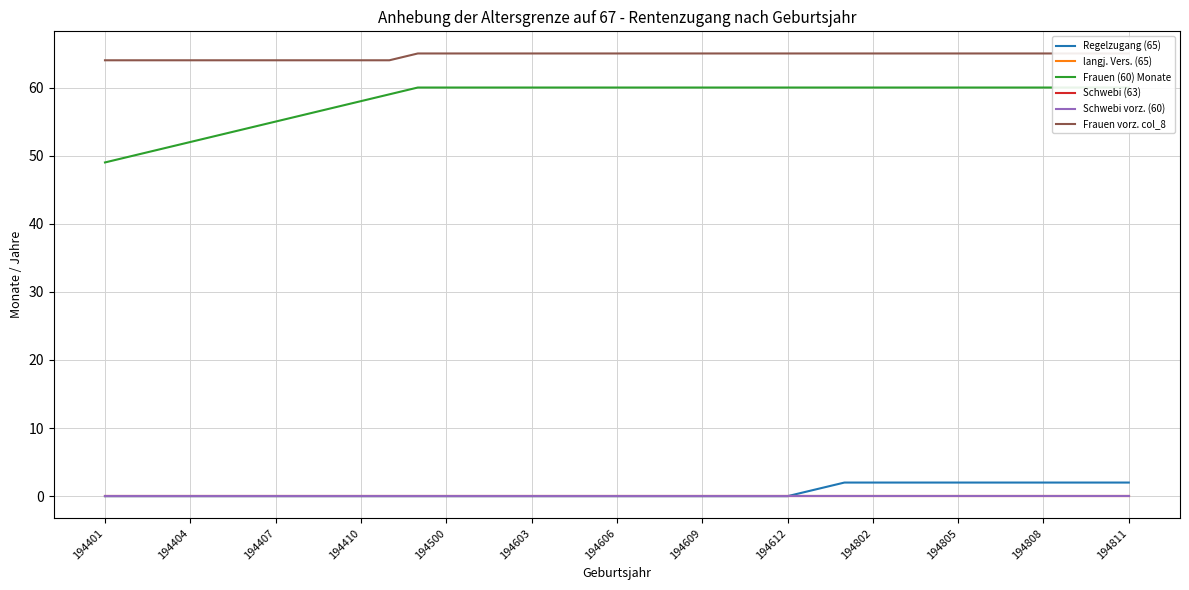

True or false: Regelzugang (65) and Schwebi (63) intersect in this chart.

False